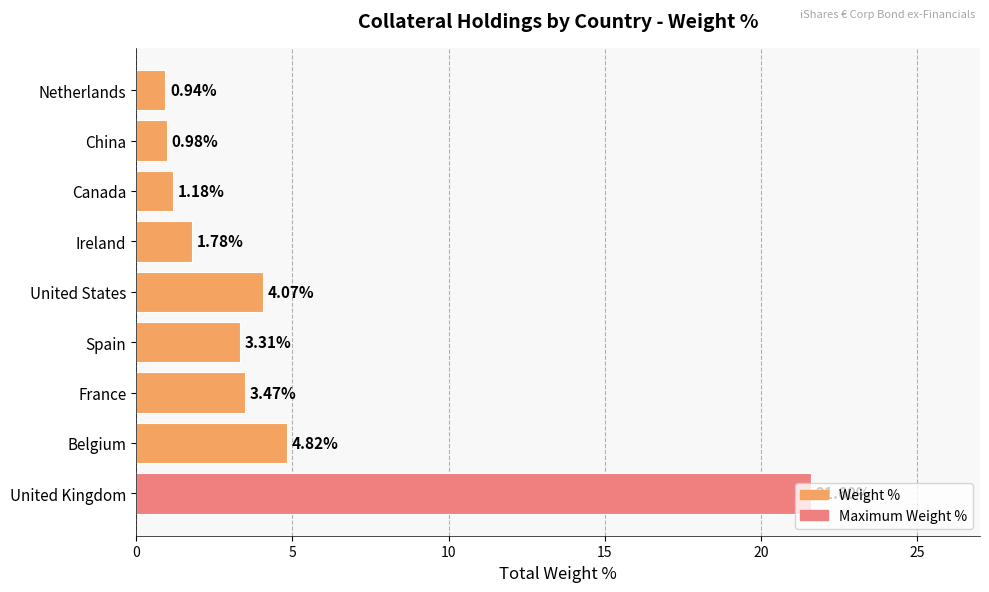

What is the change in value from Belgium to Spain?

-1.5